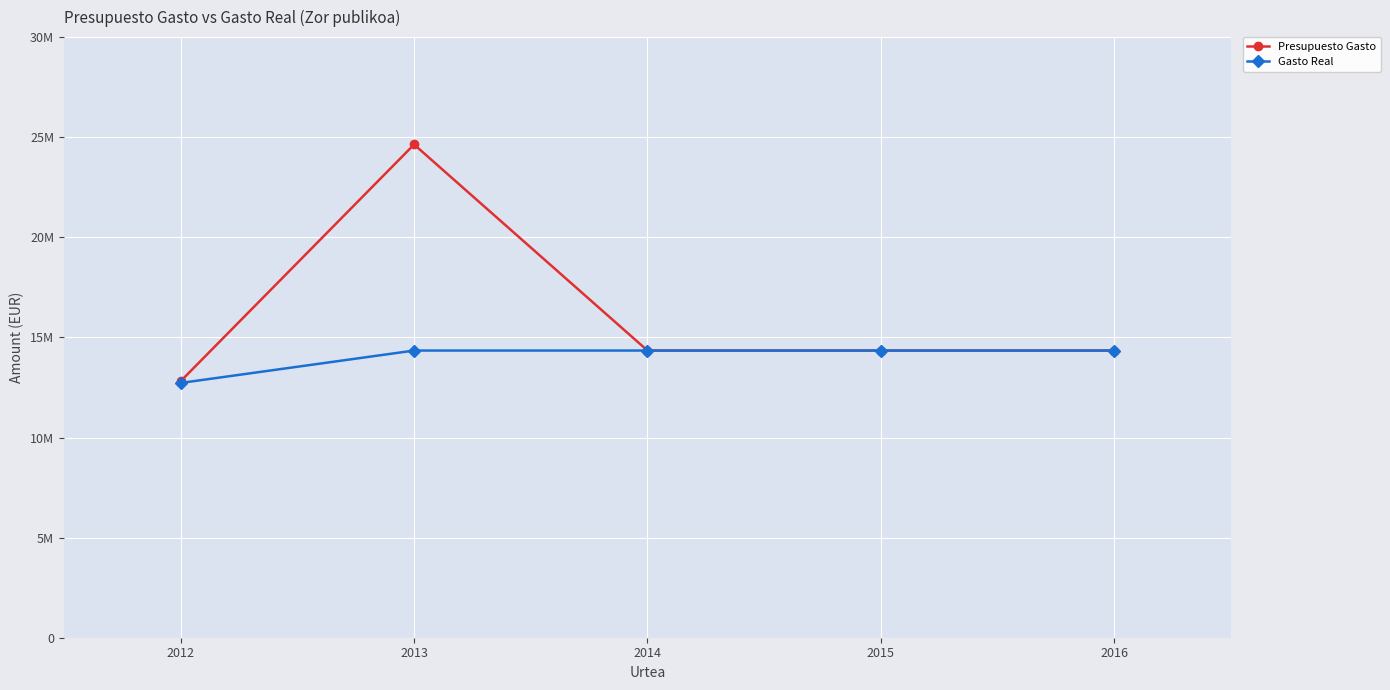

What is the greatest value displayed?

24635933.7